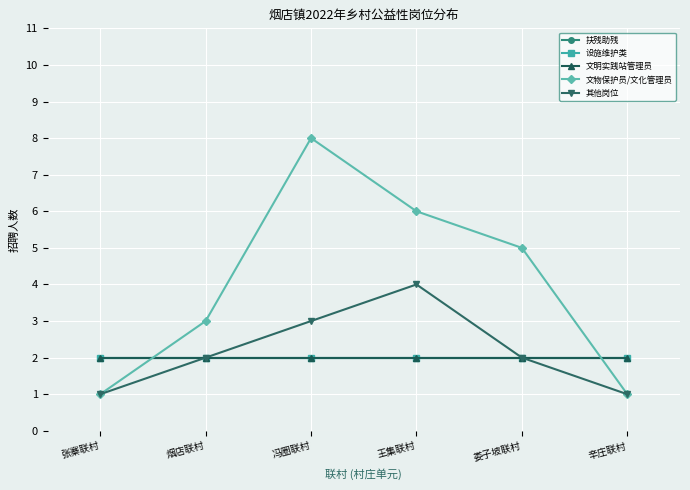

At which label is 设施维护类 closest to 2?

张寨联村